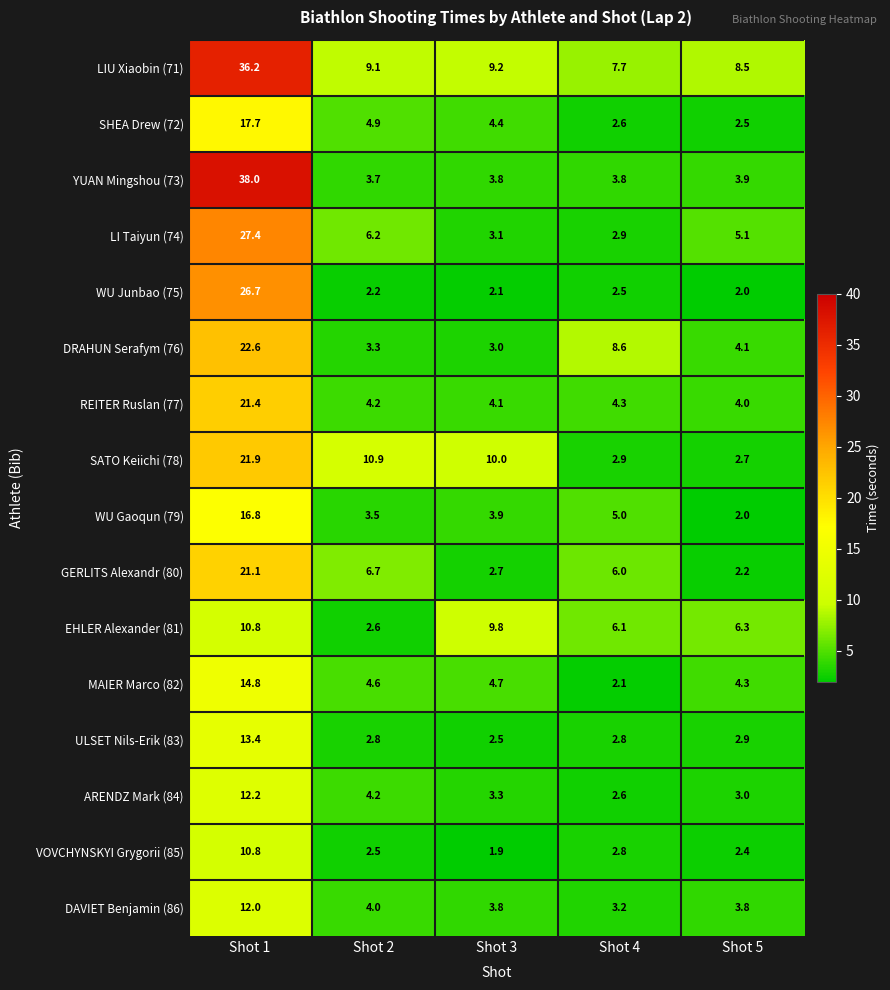

List the labels in order of ARENDZ Mark (84) value, smallest first.

Shot 4, Shot 5, Shot 3, Shot 2, Shot 1